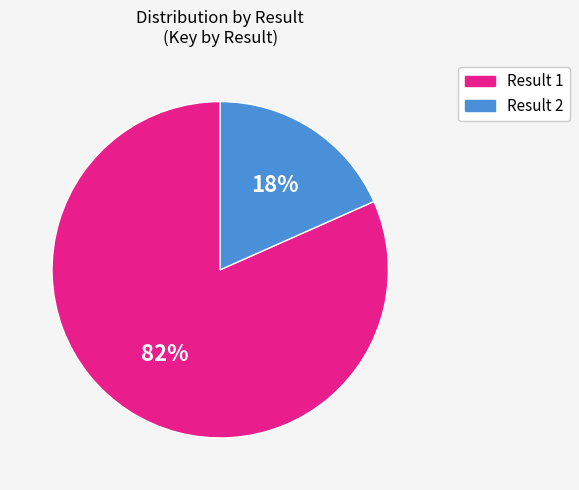

Is there a majority slice in this chart?

Yes